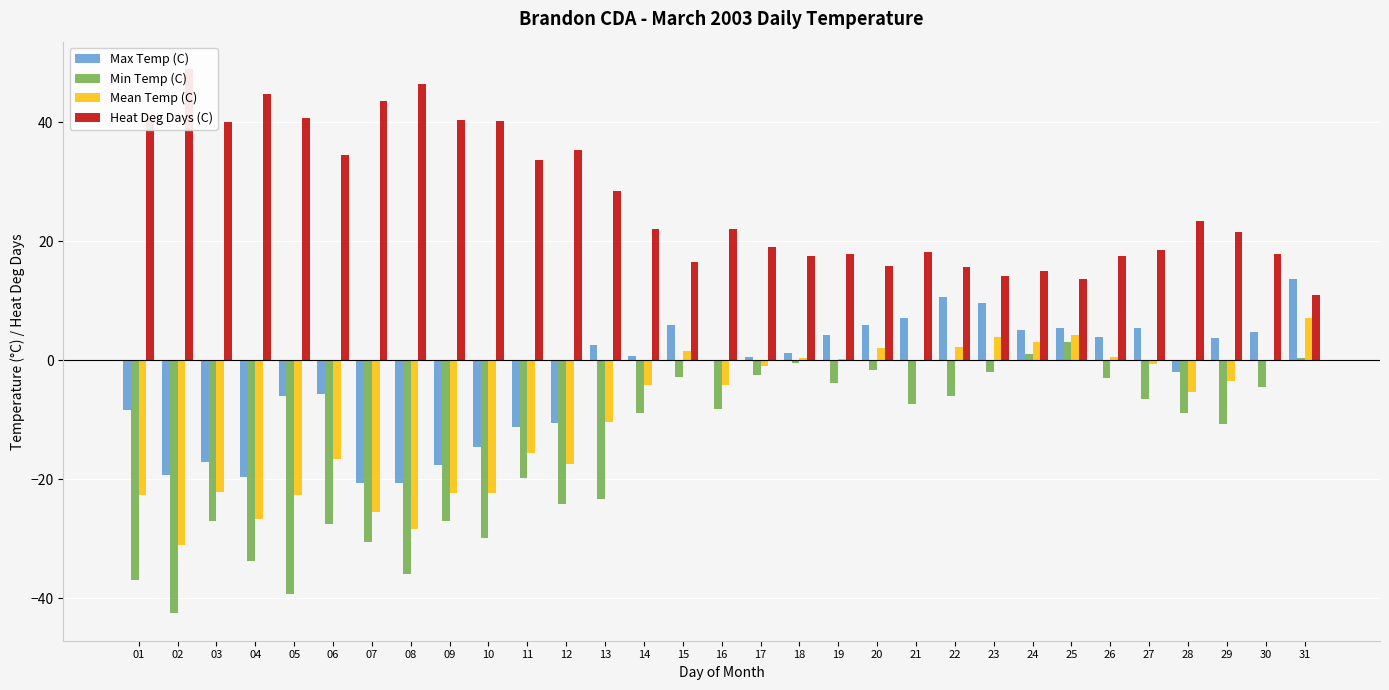

How many bars are there in total?

124